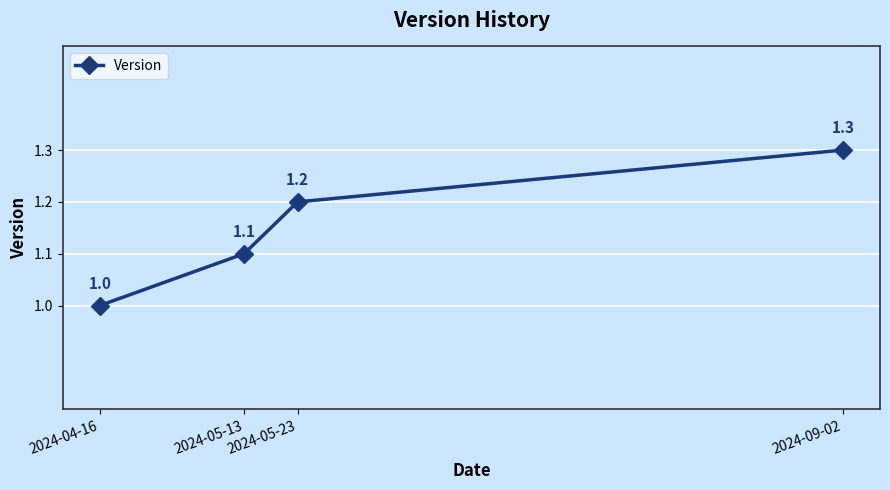

What is the greatest value displayed?

1.3